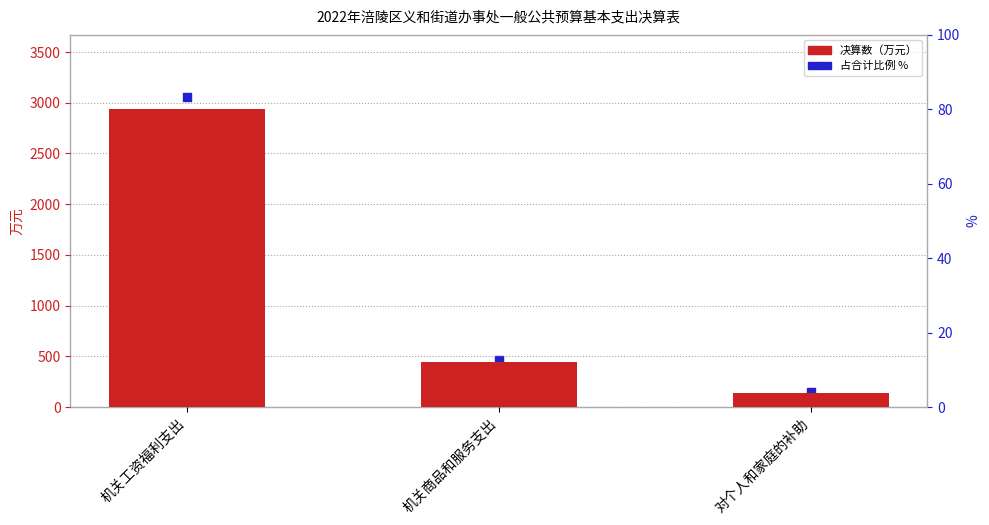

At which category is the sum across all series the highest?

机关工资福利支出